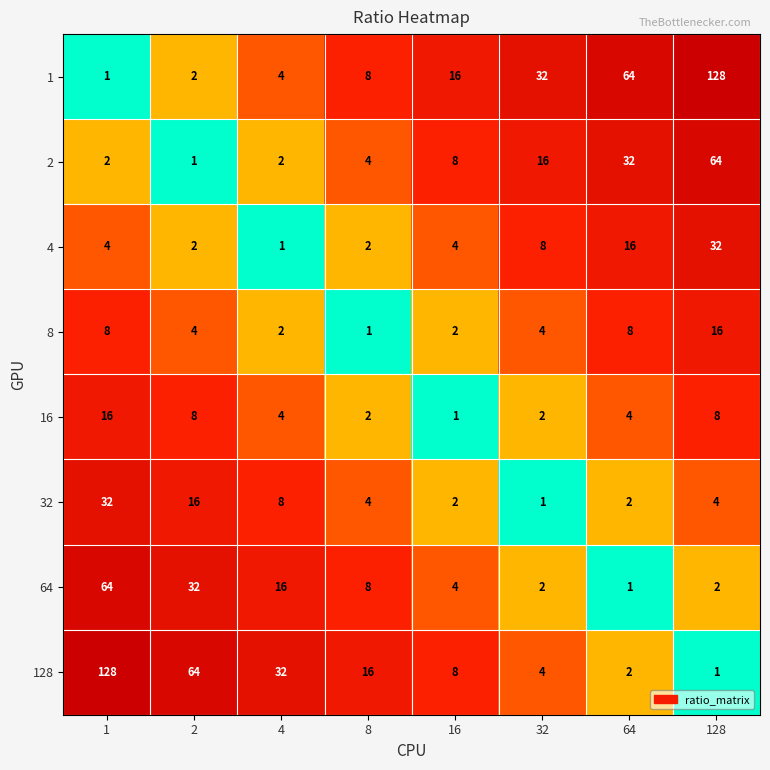

What is the difference between the maximum and minimum values in the 4 series?

31